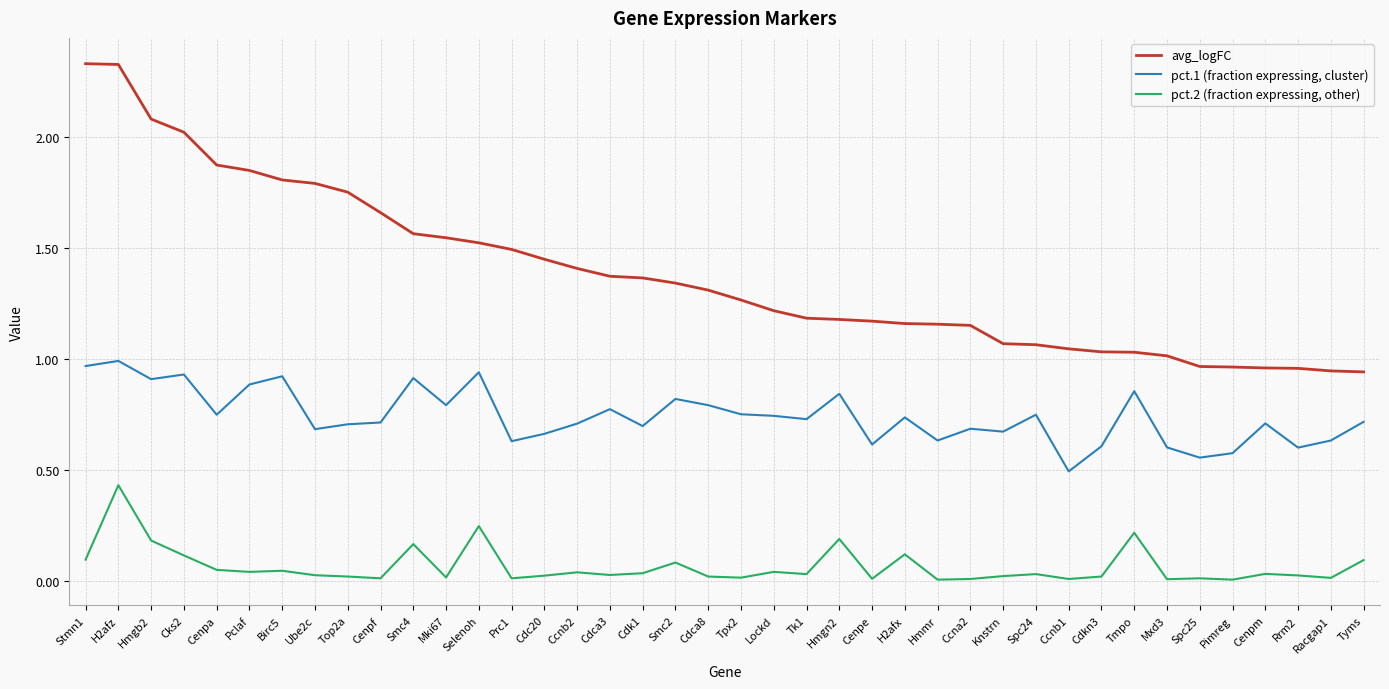

Rank the series by their maximum value, from highest to lowest.

avg_logFC, pct.1 (fraction expressing, cluster), pct.2 (fraction expressing, other)